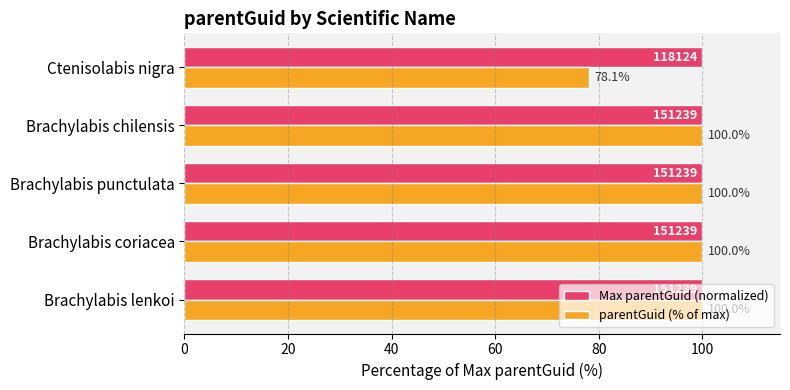

Is it true that parentGuid (% of max) equals 171.3 at Brachylabis lenkoi?

False